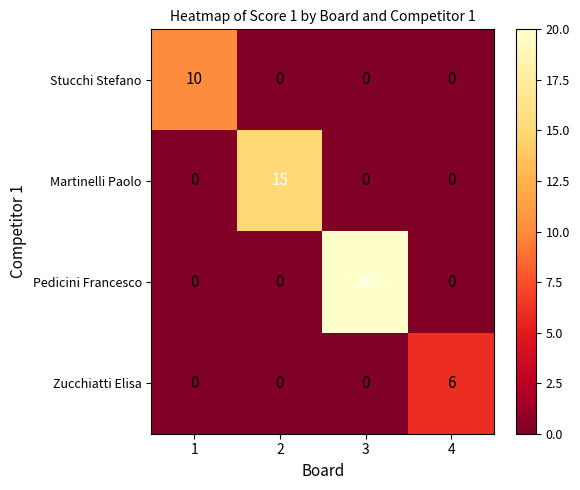

Count the Stucchi Stefano values in the range 0 to 10.

4